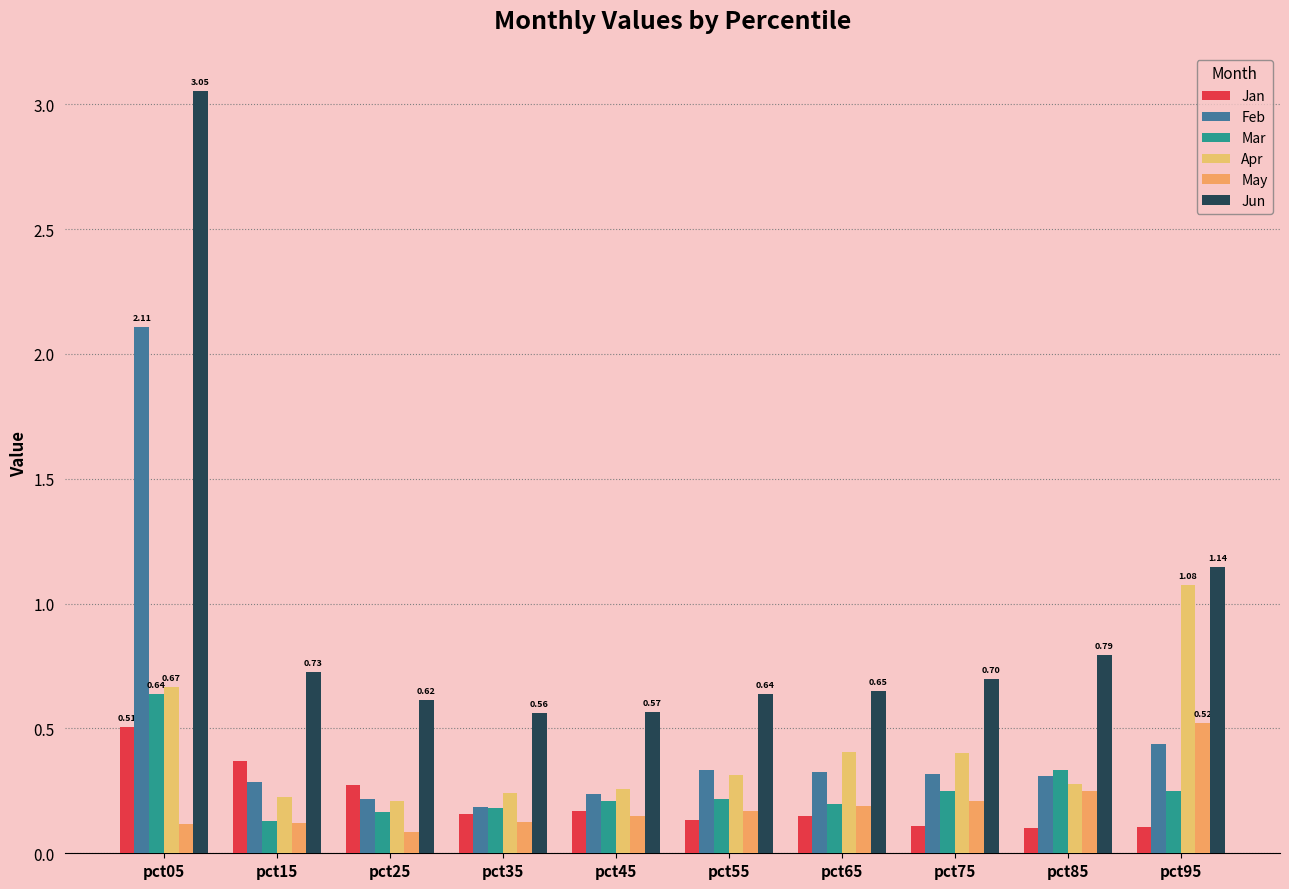

What value does the Jun series have at pct35?

0.6